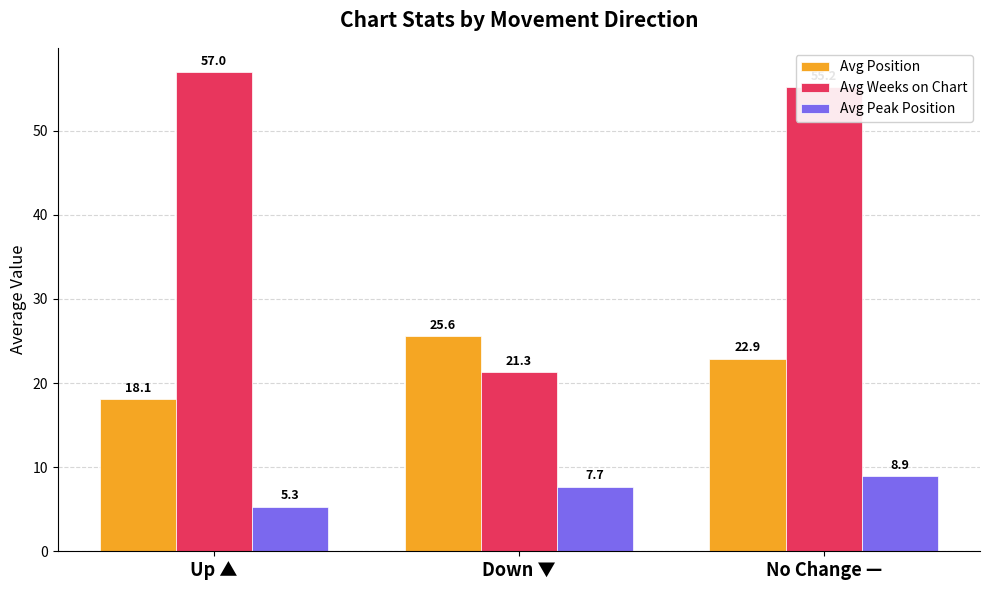

What is the difference between the second highest and minimum values in the Avg Position series?

4.8